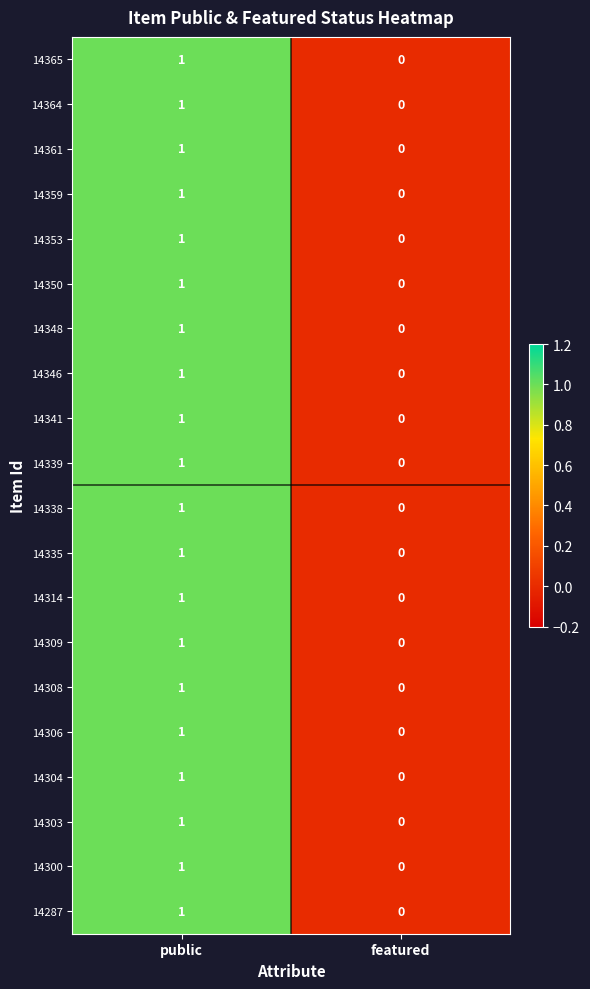

True or false: 14335 has a value of 0 at featured.

True